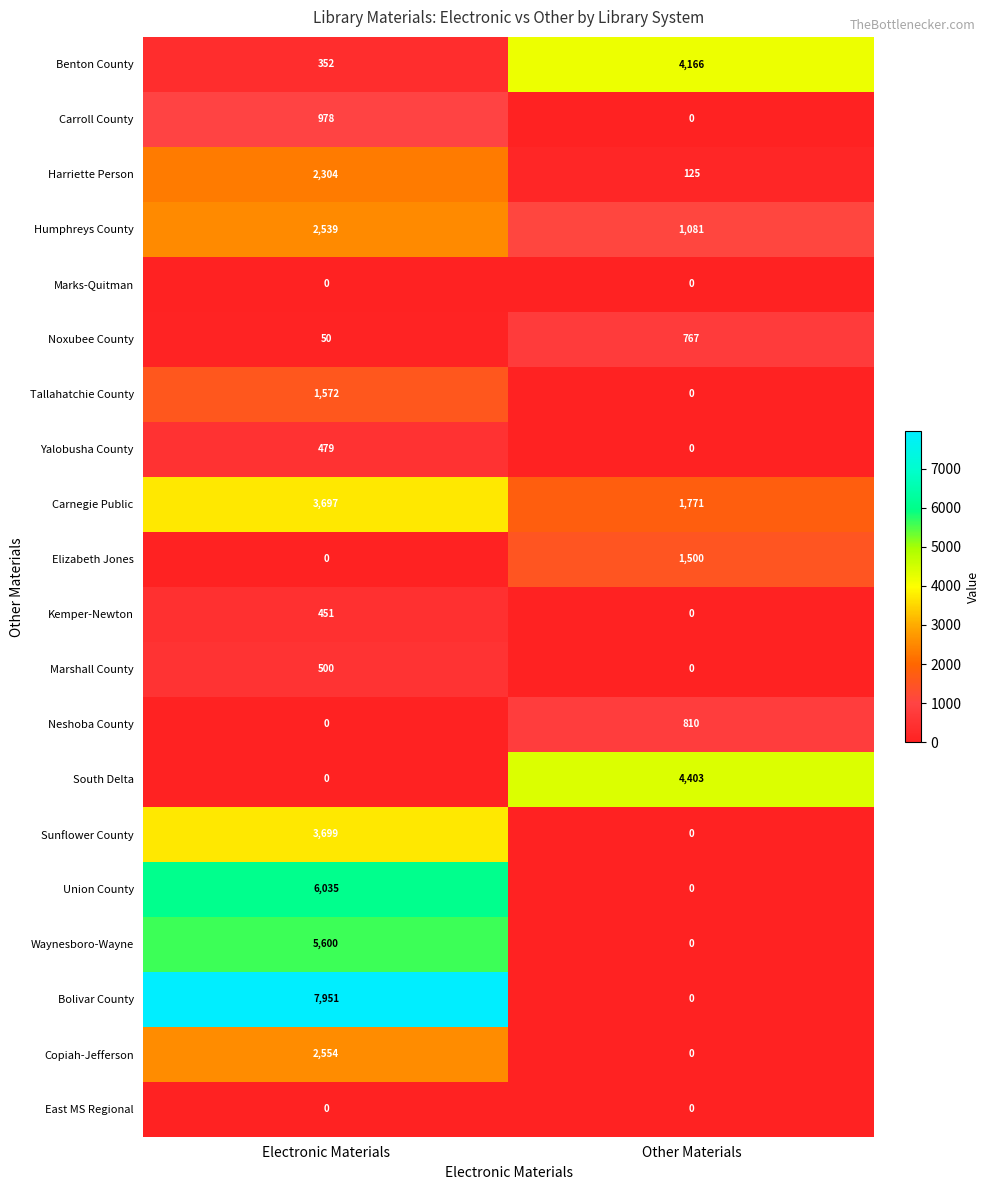

What is the total value across all series at Electronic Materials?

38761